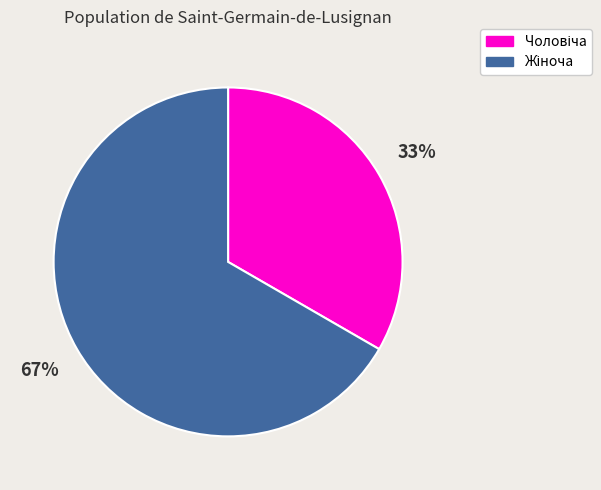

To the nearest percent, what is the average slice percentage?

50%